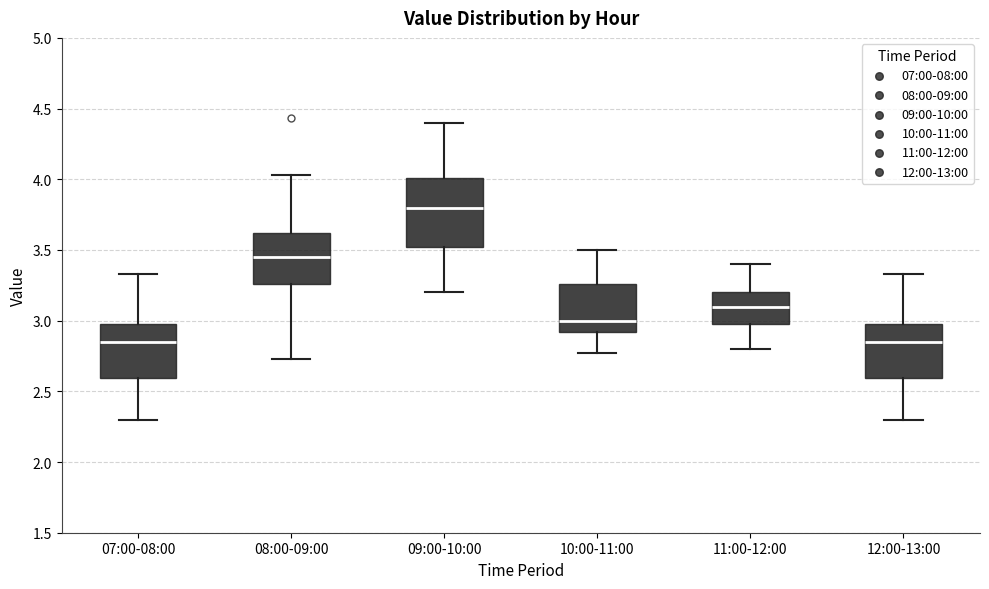

Reading left to right, transcribe this box plot: for each box, give where its median line is, the range the box spans, and where its two whiskers end, as read against the y-axis. The values are not printed on the chart, so give them approximately, as read against the axis.

07:00-08:00: median 2.85, box 2.60 to 3.00, whiskers 2.30 to 3.35
08:00-09:00: median 3.45, box 3.25 to 3.60, whiskers 2.75 to 4.05
09:00-10:00: median 3.80, box 3.50 to 4.00, whiskers 3.20 to 4.40
10:00-11:00: median 3.00, box 2.90 to 3.25, whiskers 2.75 to 3.50
11:00-12:00: median 3.10, box 3.00 to 3.20, whiskers 2.80 to 3.40
12:00-13:00: median 2.85, box 2.60 to 3.00, whiskers 2.30 to 3.35